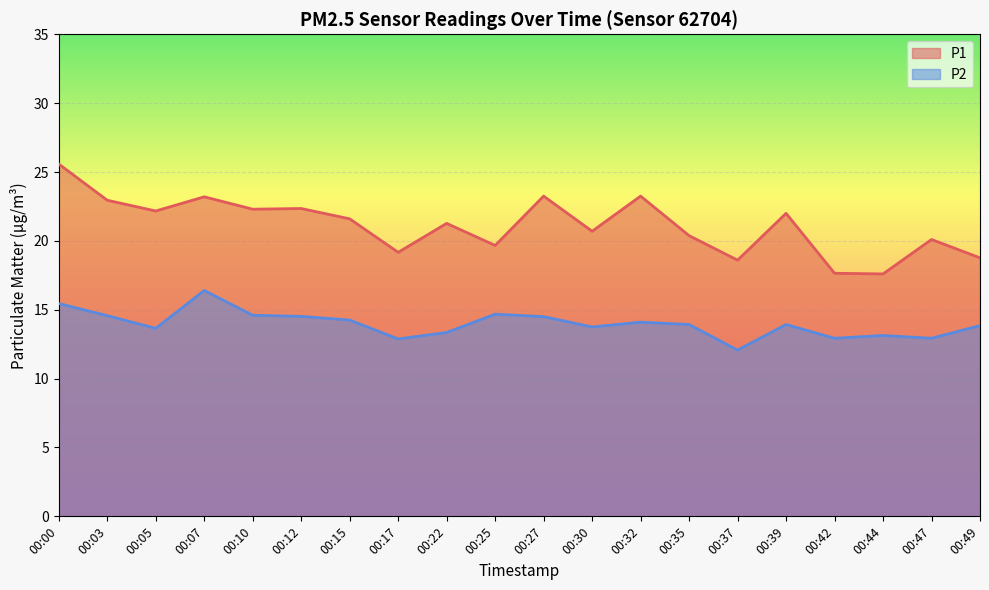

What is the sum of all P1 values?

422.6